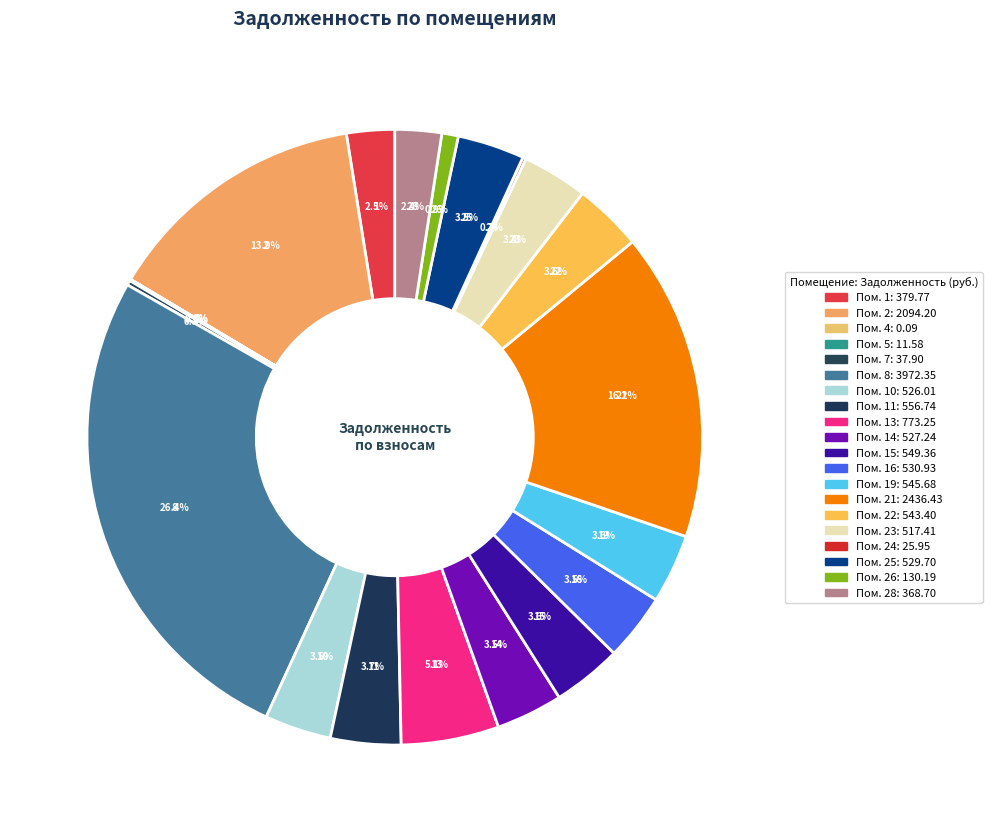

To the nearest percent, what is the average slice percentage?

5%